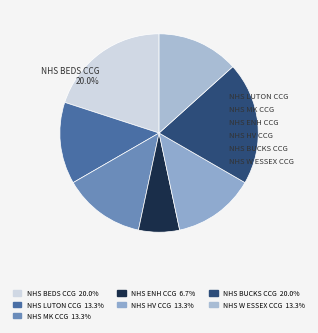

Is there any slice that represents more than half of the pie?

No